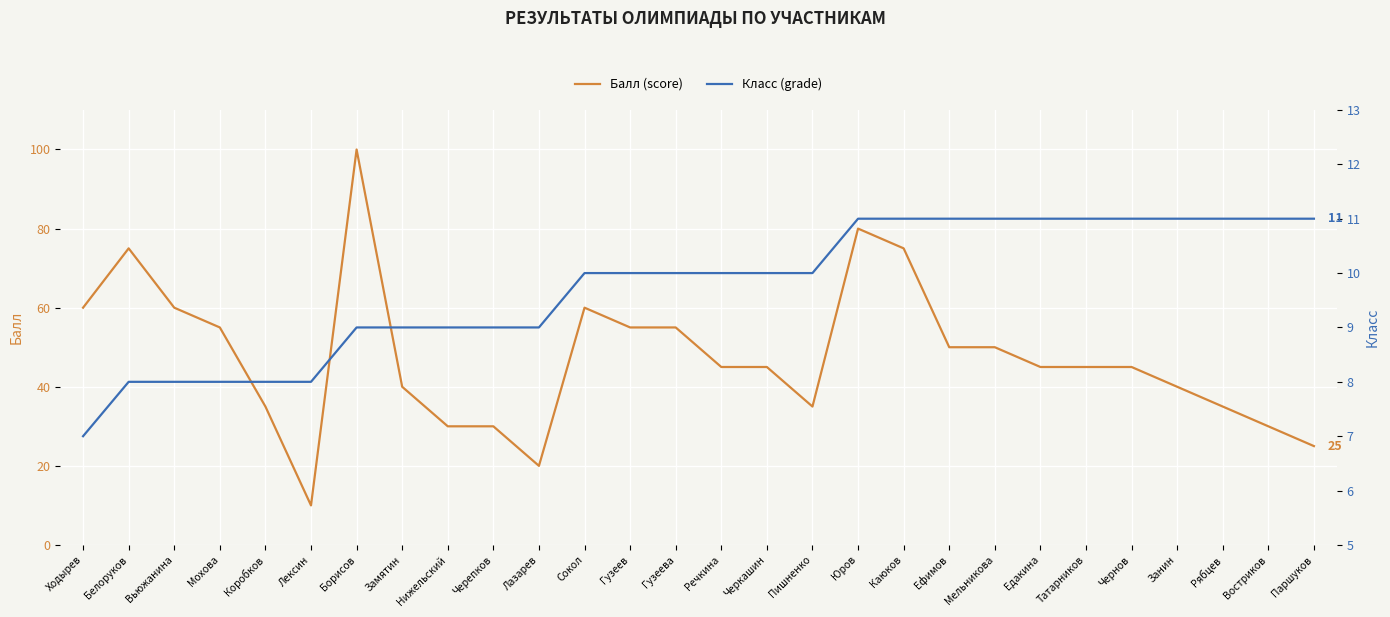

True or false: Балл (score) has a value of 40 at Замятин.

True